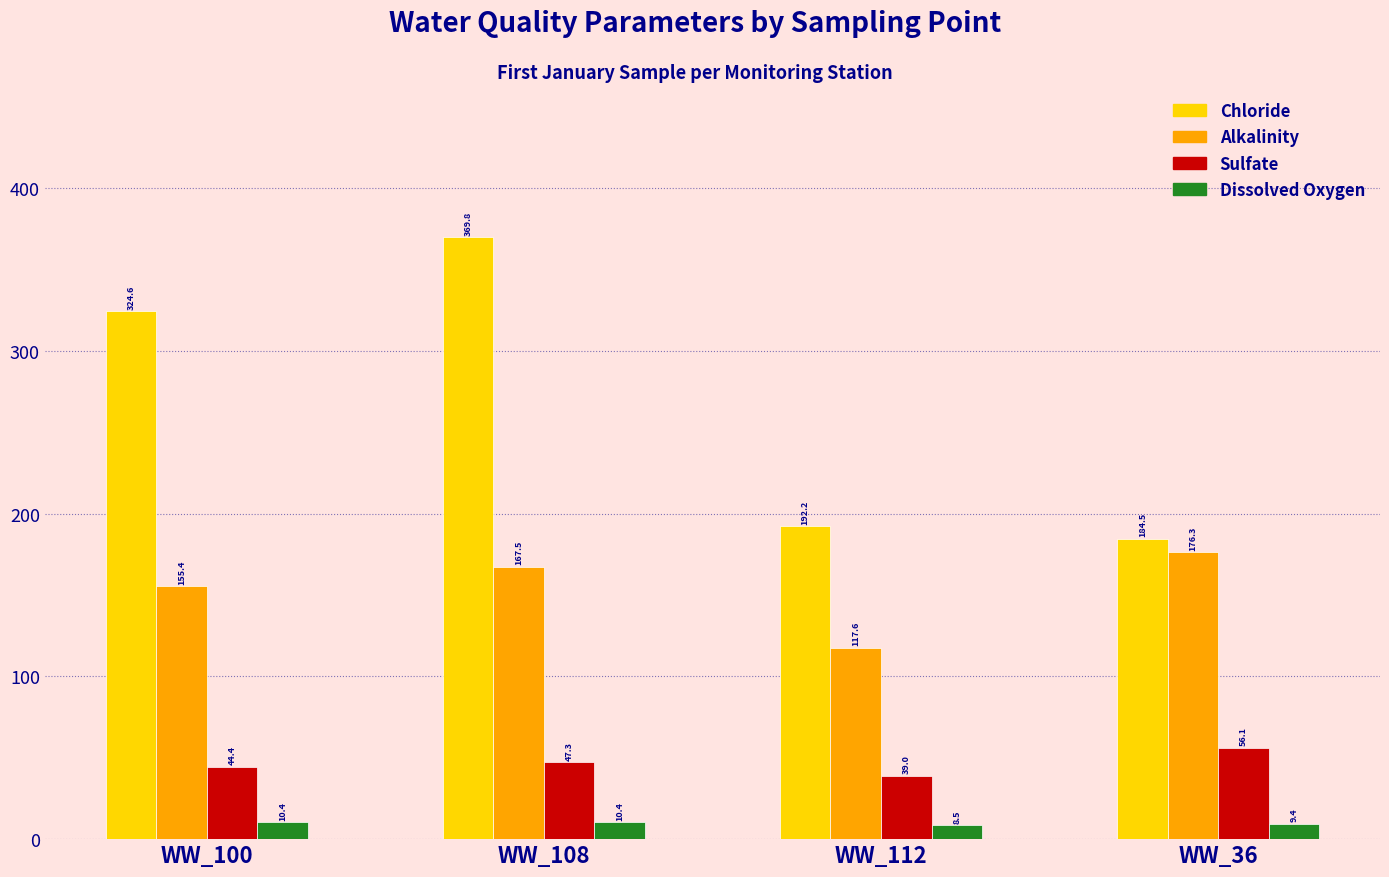

What is the difference between the highest and lowest values at WW_100?

314.2